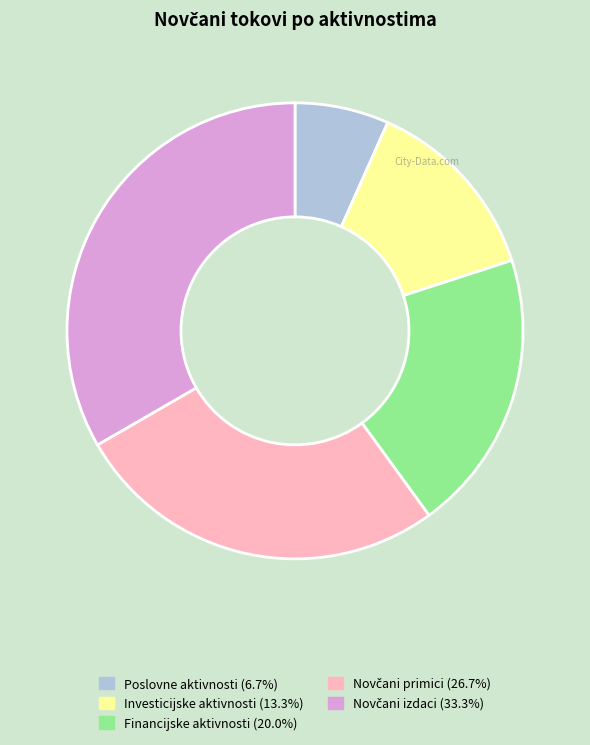

Does any single category account for the majority?

No